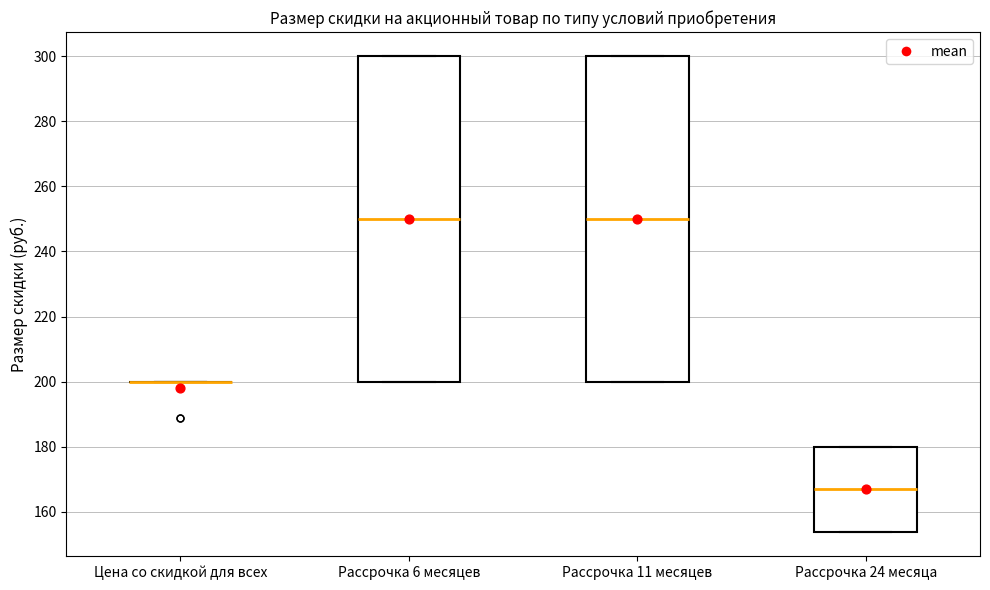

Reading left to right, read every box against the y-axis: the position of its median line, the range the box covers, and the ends of its whiskers. The values are not printed on the chart, so give them approximately, as read against the axis.

Цена со скидкой для всех: box collapsed to a line at 200, whiskers 200 to 200
Рассрочка 6 месяцев: median 250, box 200 to 300, whiskers 200 to 300
Рассрочка 11 месяцев: median 250, box 200 to 300, whiskers 200 to 300
Рассрочка 24 месяца: median 166, box 154 to 180, whiskers 154 to 180